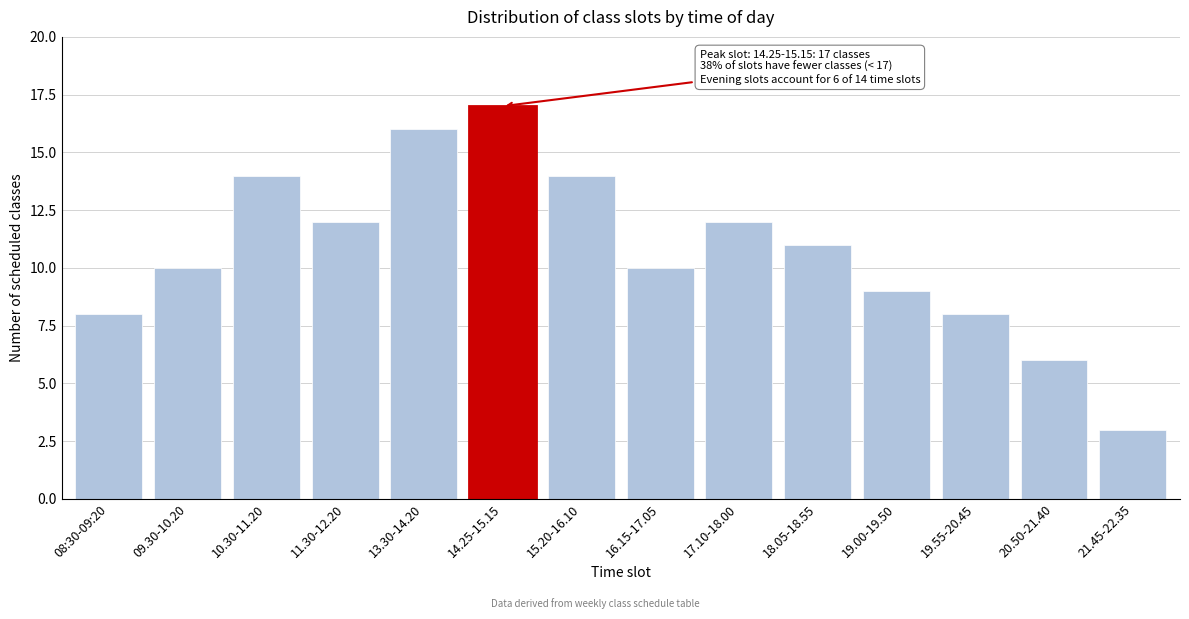

Reading left to right, extract all data points from this chart.

08:30-09:20=8	09.30-10.20=10	10.30-11.20=14	11.30-12.20=12	13.30-14.20=16	14.25-15.15=17	15.20-16.10=14	16.15-17.05=10	17.10-18.00=12	18.05-18.55=11	19.00-19.50=9	19.55-20.45=8	20.50-21.40=6	21.45-22.35=3